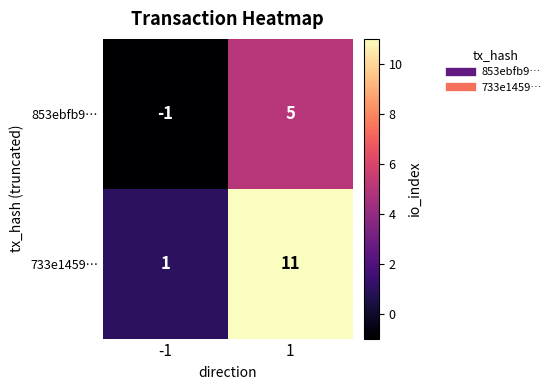

Reading left to right, what are all the values shown in this chart?

853ebfb9…: -1=-1	1=5
733e1459…: -1=1	1=11